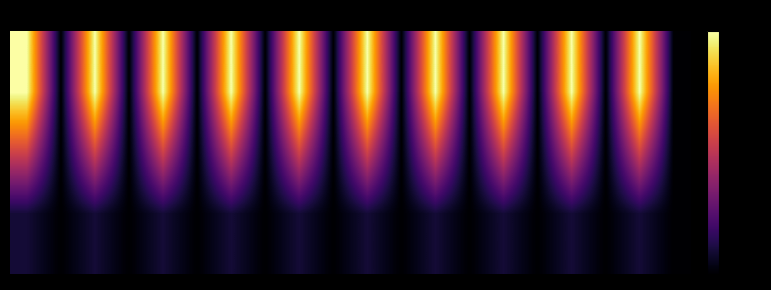

How many categories are shown in the chart?

20